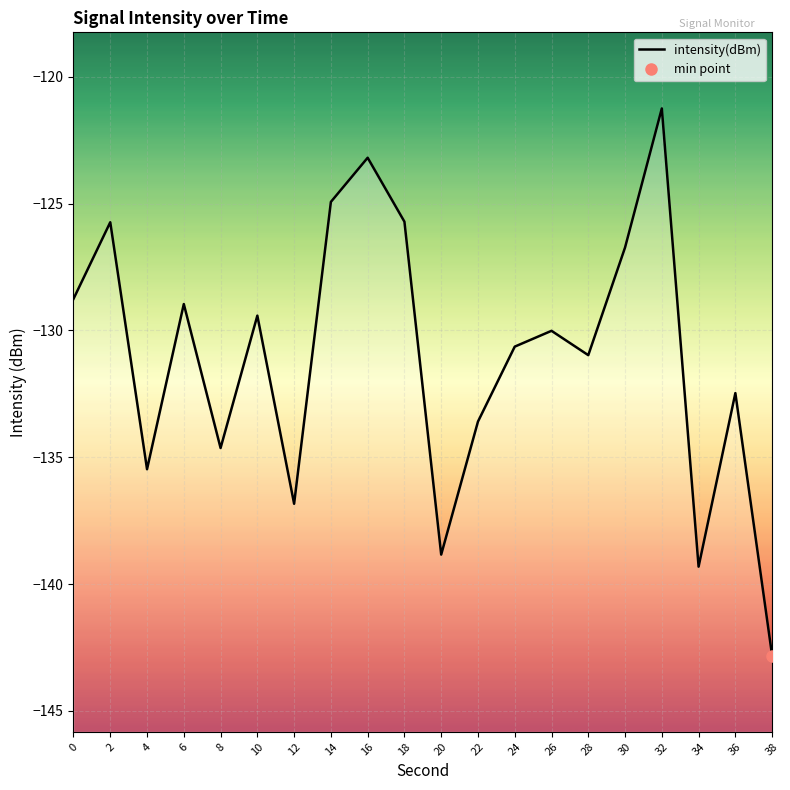

At which category does the data reach its first local valley?

4